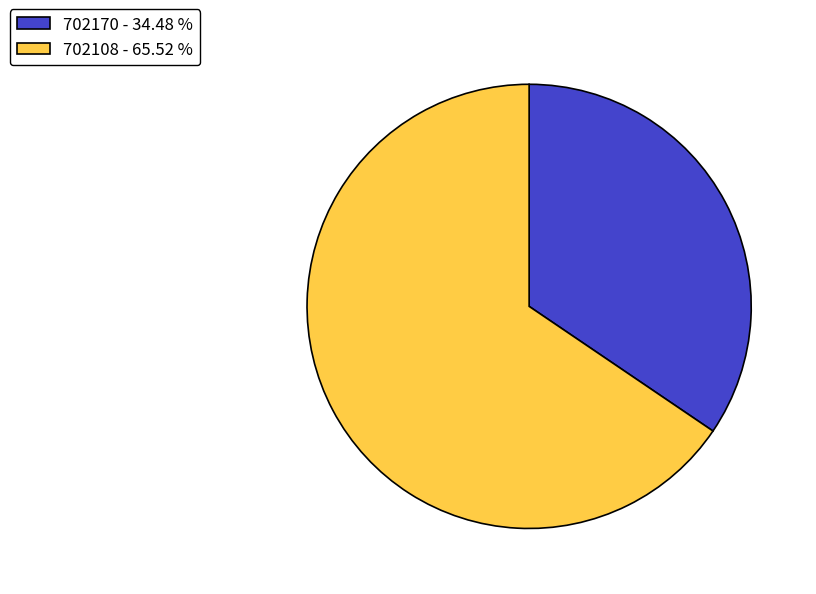

Which has a higher value, 702108 - 65.52 % or 702170 - 34.48 %?

702108 - 65.52 %